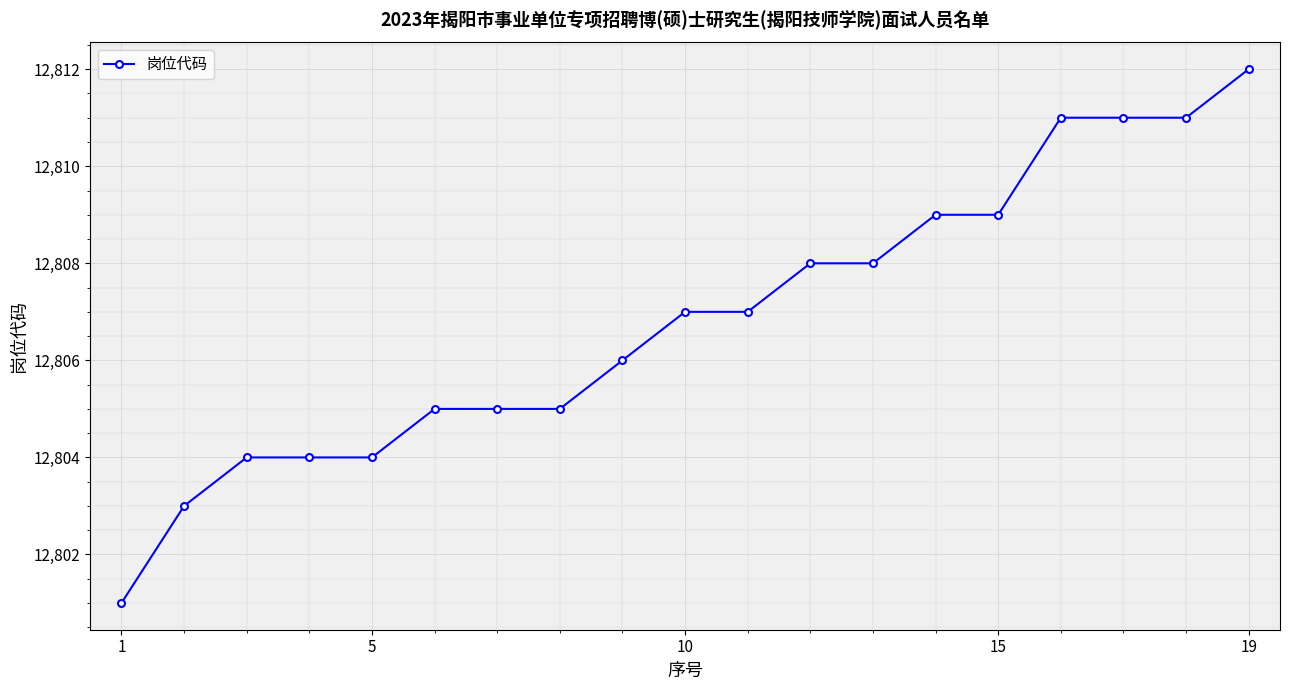

What is the sum of all values?

243330